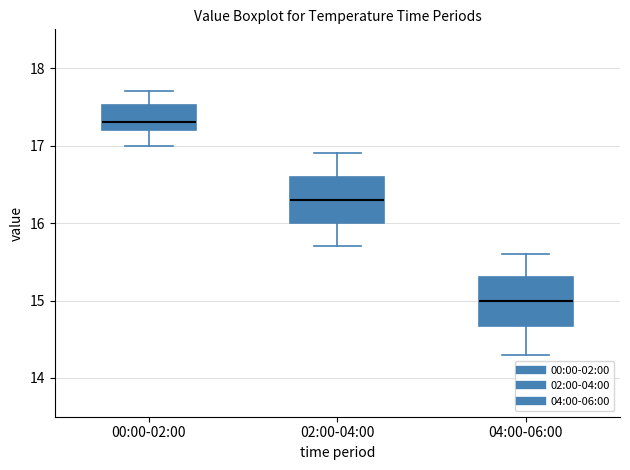

Reading left to right, transcribe this box plot: for each box, give where its median line is, the range the box spans, and where its two whiskers end, as read against the y-axis. The values are not printed on the chart, so give them approximately, as read against the axis.

00:00-02:00: median 17.3, box 17.2 to 17.5, whiskers 17.0 to 17.7
02:00-04:00: median 16.3, box 16.0 to 16.6, whiskers 15.7 to 16.9
04:00-06:00: median 15.0, box 14.7 to 15.3, whiskers 14.3 to 15.6